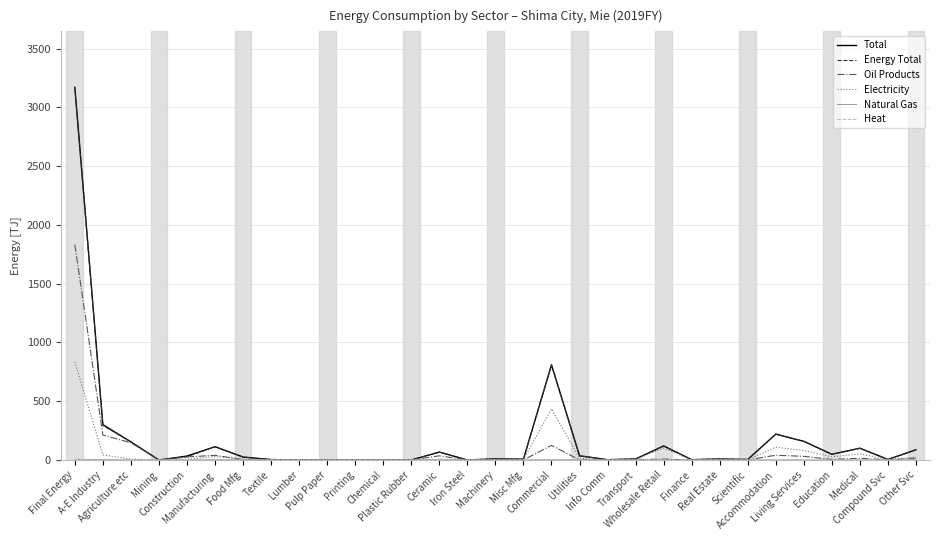

What is the maximum value shown in the chart?

3170.5